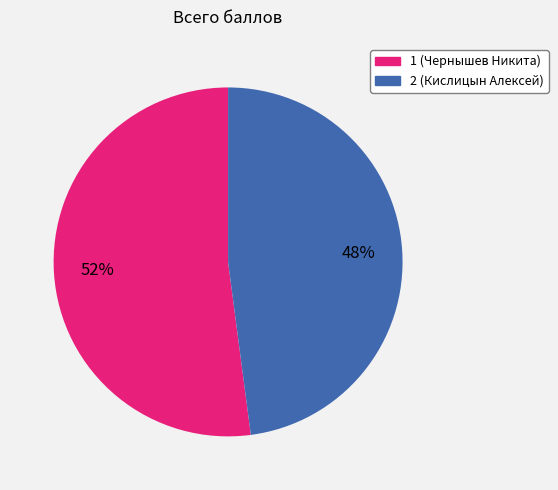

To the nearest percent, what is the combined percentage of 2 (Кислицын Алексей) and 1 (Чернышев Никита)?

100%